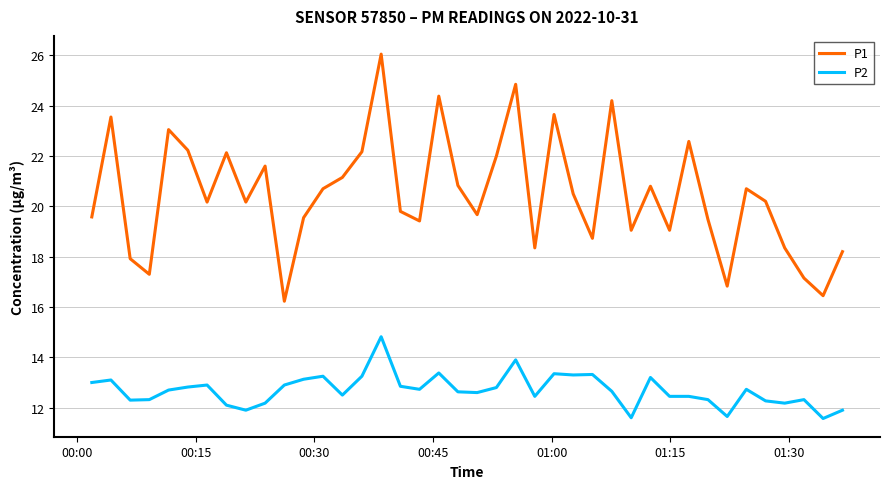

What is the minimum value shown in the chart?

11.6